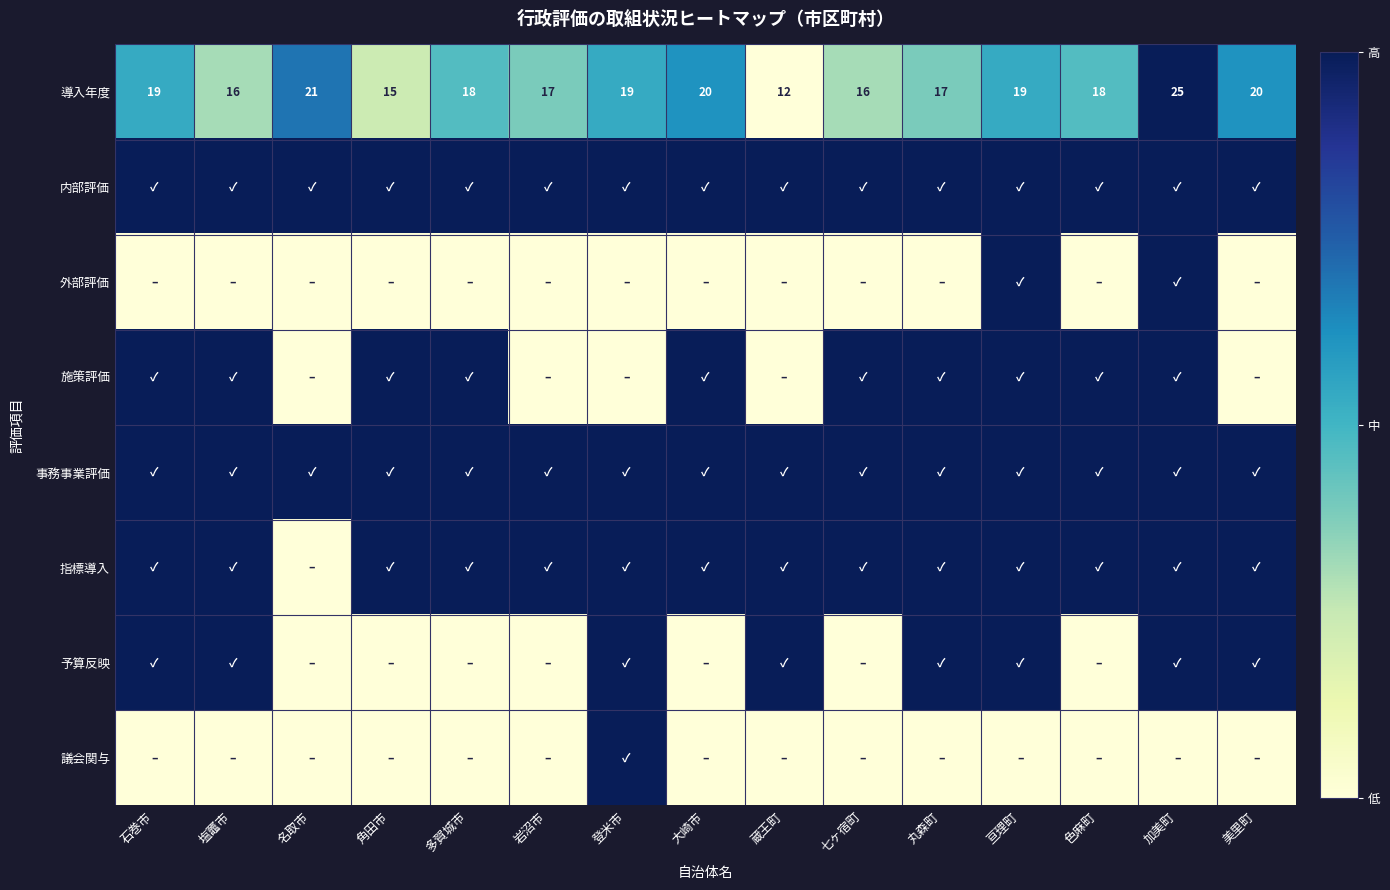

What is the difference between the highest and lowest values at 加美町?

1.0